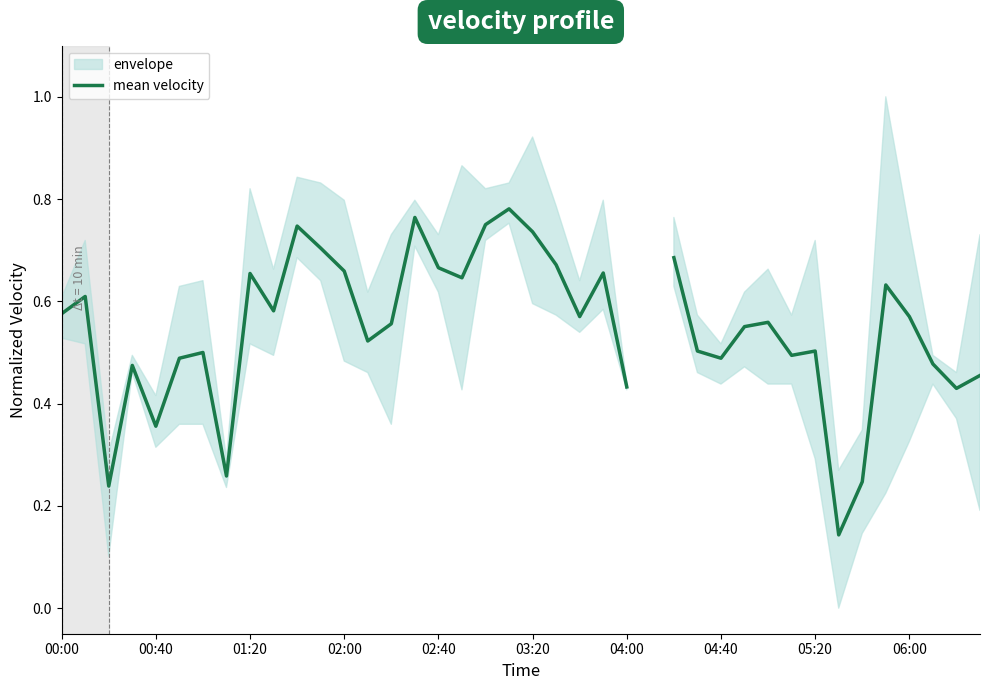

How many values are between 0 and 1?

39